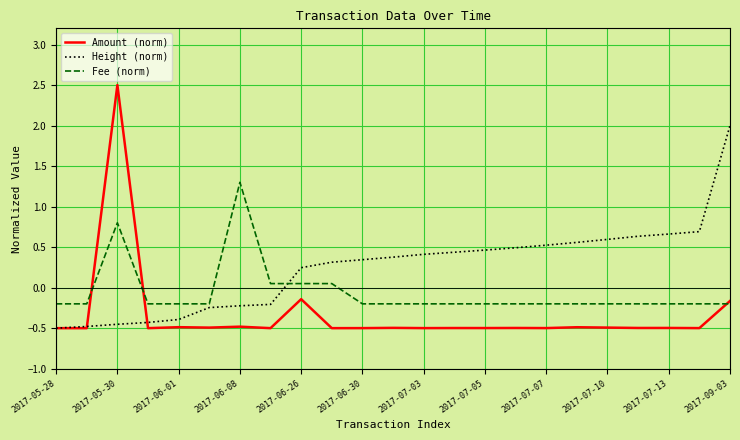

List the series in order of their peak value, highest first.

Amount (norm), Height (norm), Fee (norm)